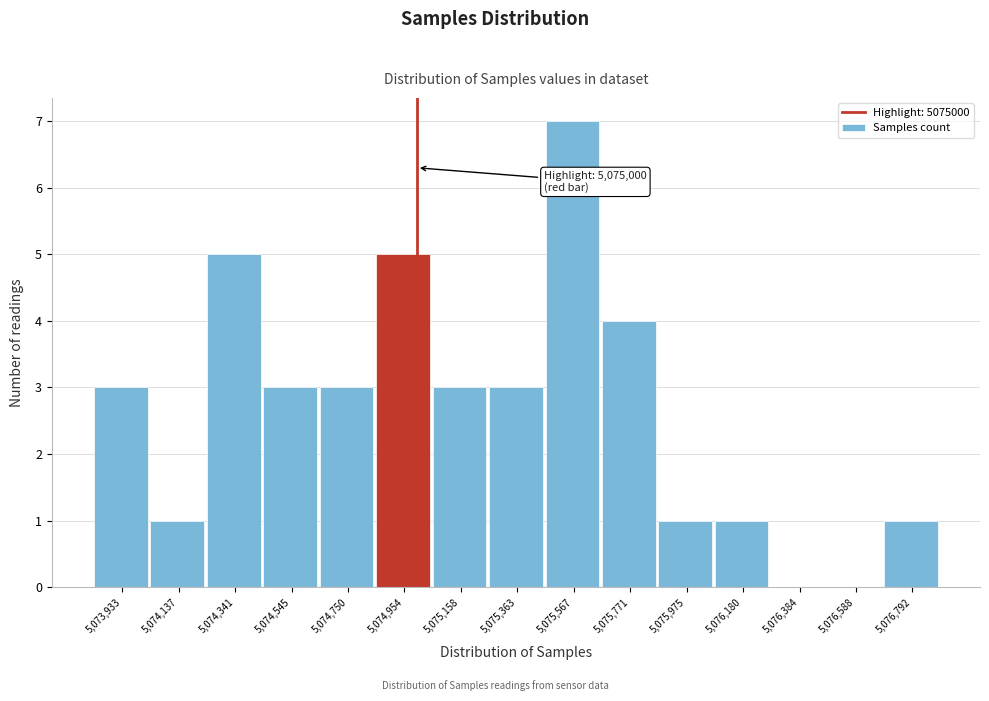

Which range on the x-axis has the tallest bar?

5075450 to 5075650